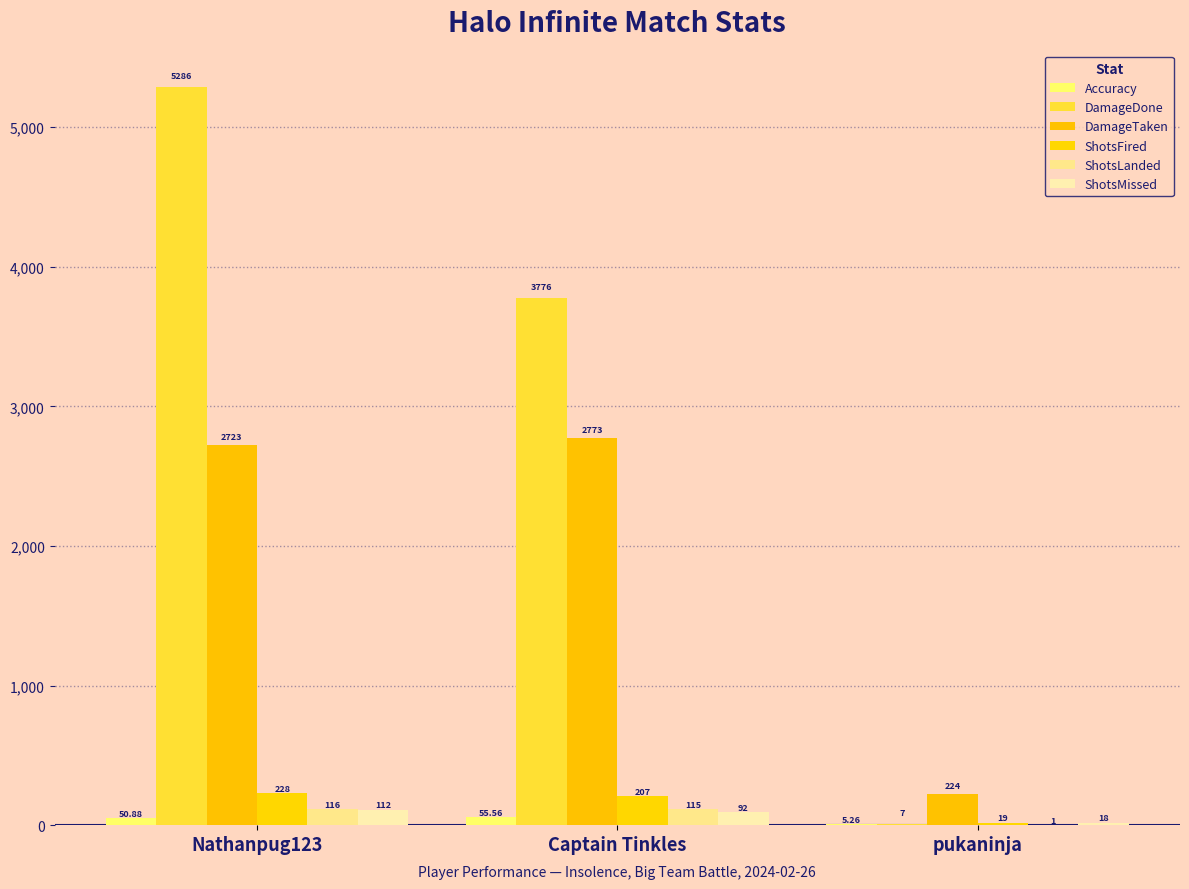

How many categories are shown in the chart?

3